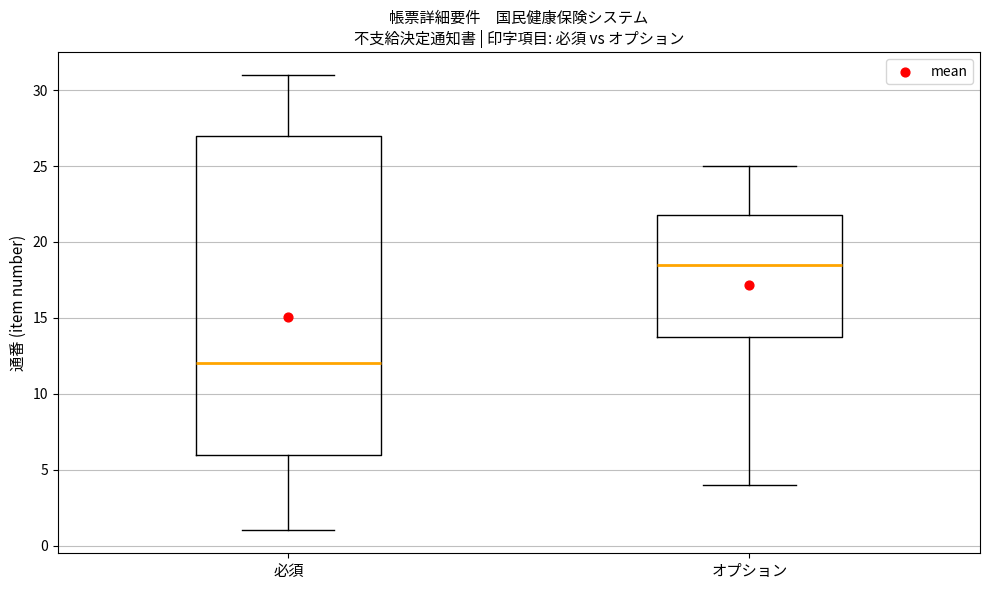

Which box is the tallest, from its lower edge to its upper edge?

必須